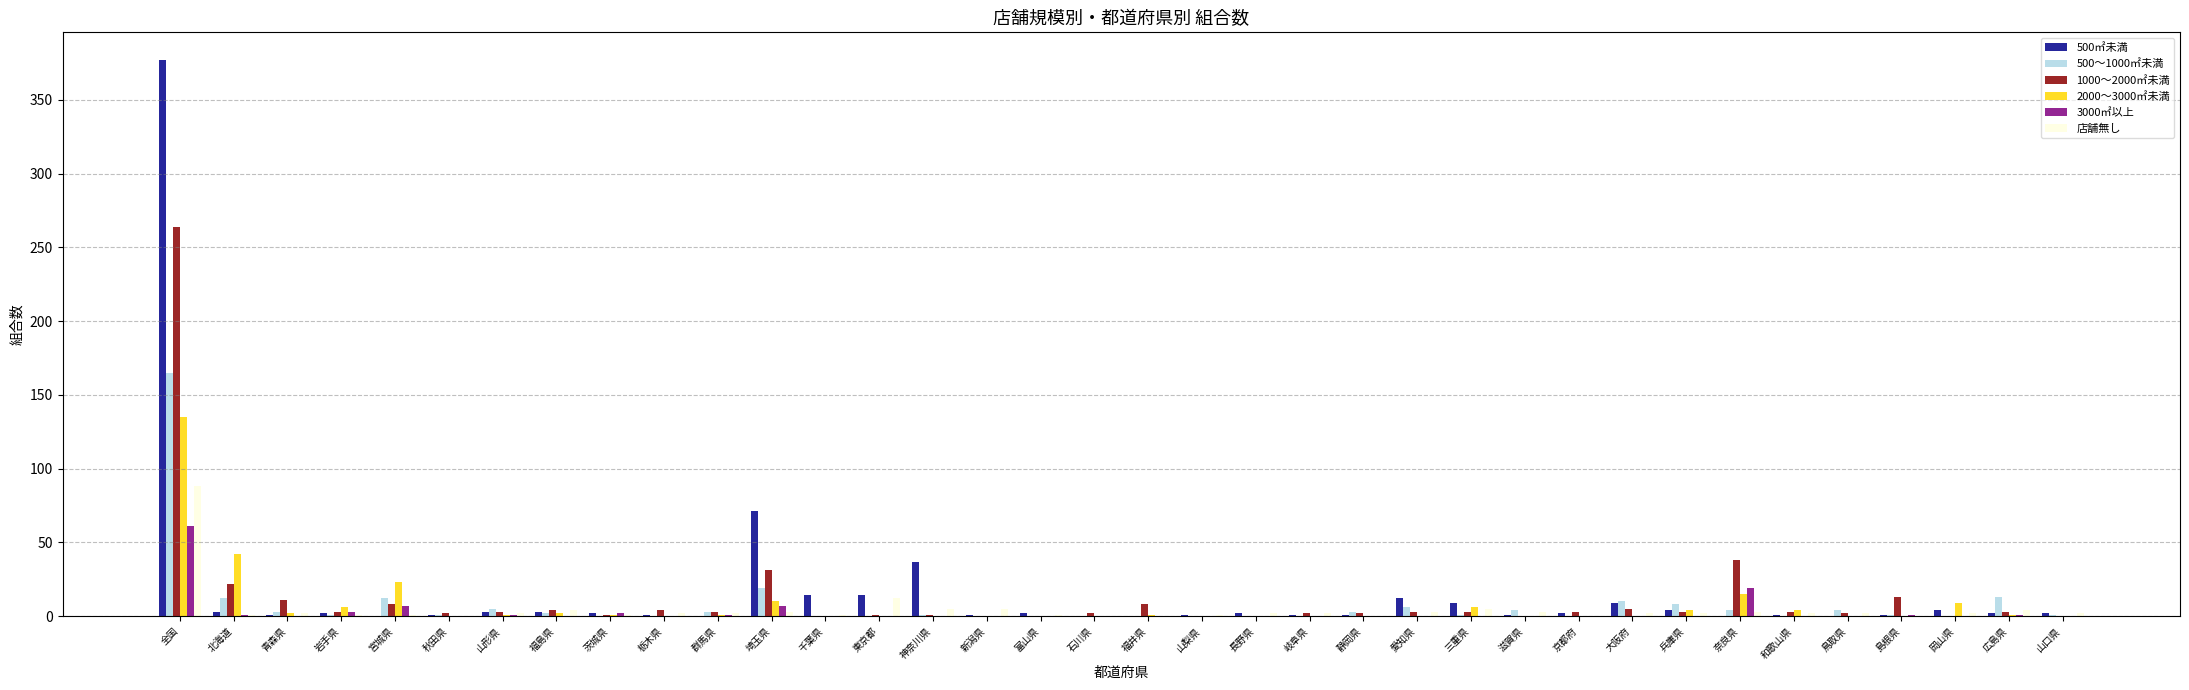

What is the maximum value for 店舗無し?

88